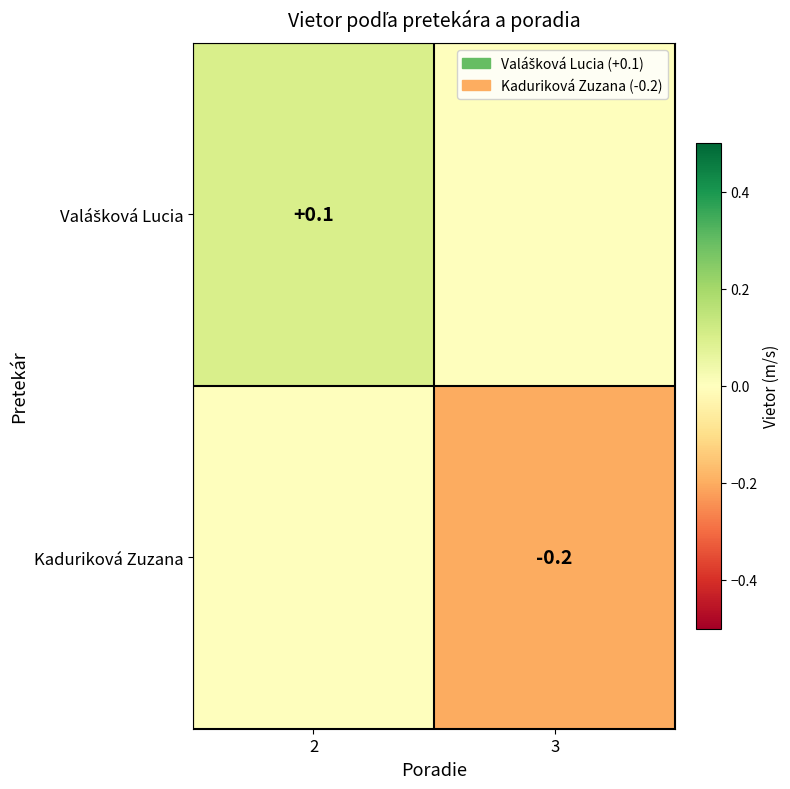

Which series changed the most between 2 and 3?

Kaduriková Zuzana